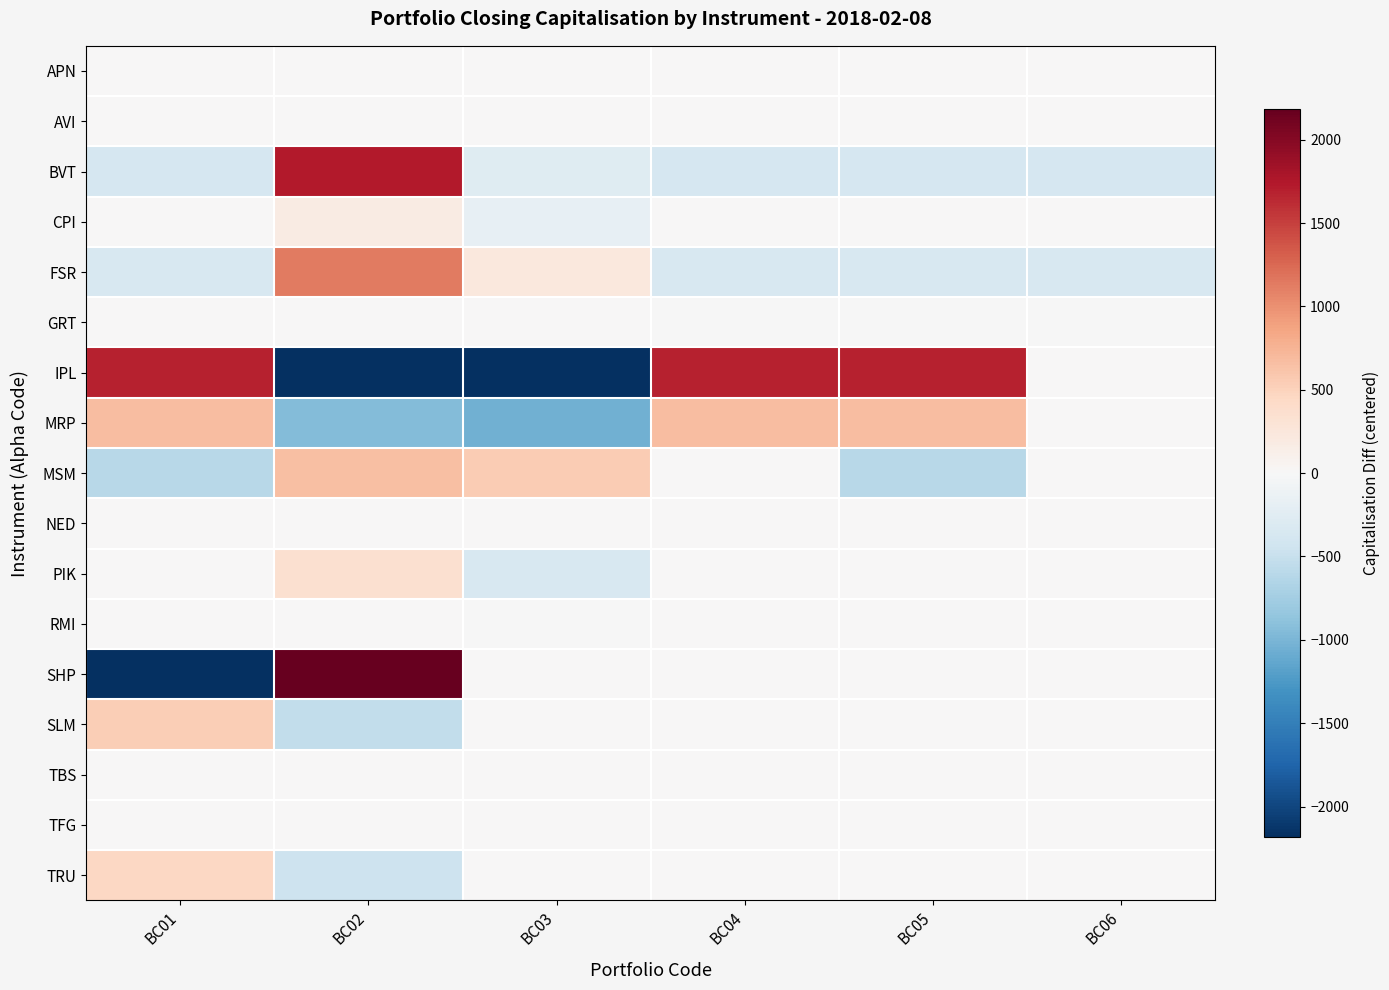

How many distinct data groups are displayed?

17